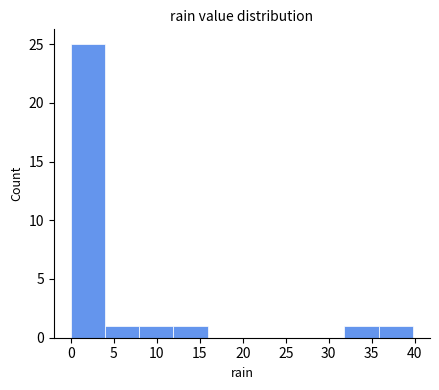

Reading left to right, transcribe this chart: for each bar, give the range it covers on the x-axis and its height. Neither the bar edges nor the heights are printed on the chart, so give them approximately, as read against the axes.

0 to 4: 25
4 to 8: 1
8 to 12: 1
12 to 16: 1
16 to 20: 0
20 to 24: 0
24 to 28: 0
28 to 32: 0
32 to 36: 1
36 to 40: 1